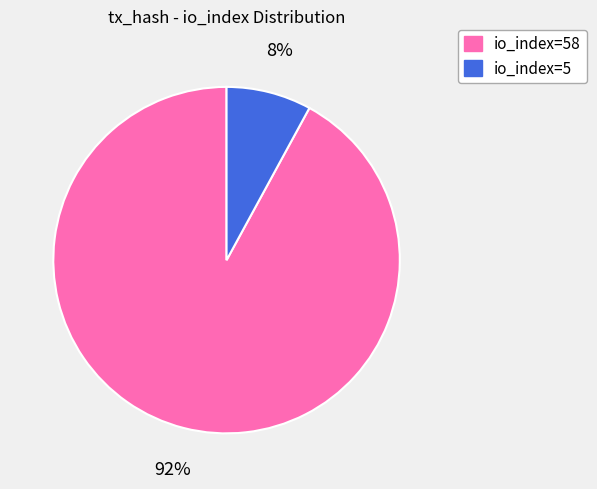

To the nearest percent, what is the average slice percentage?

50%